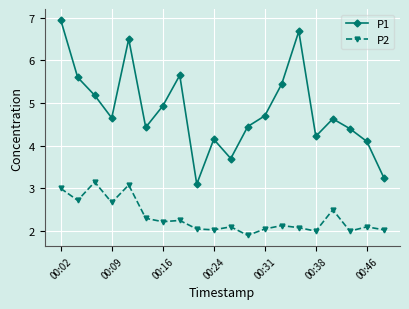

What is the value of the P2 point at the 2nd from the left?

2.7